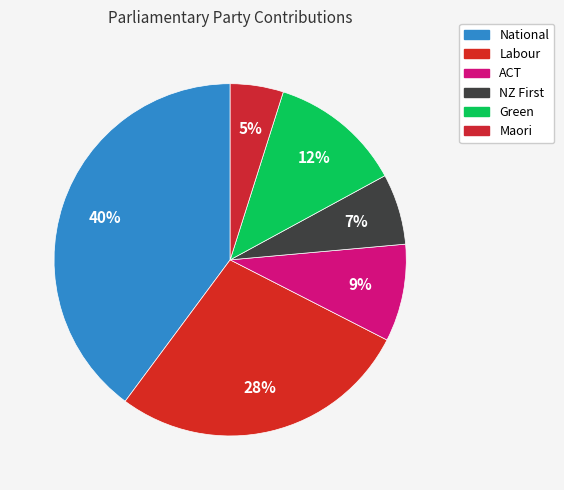

Is there any slice that represents more than half of the pie?

No